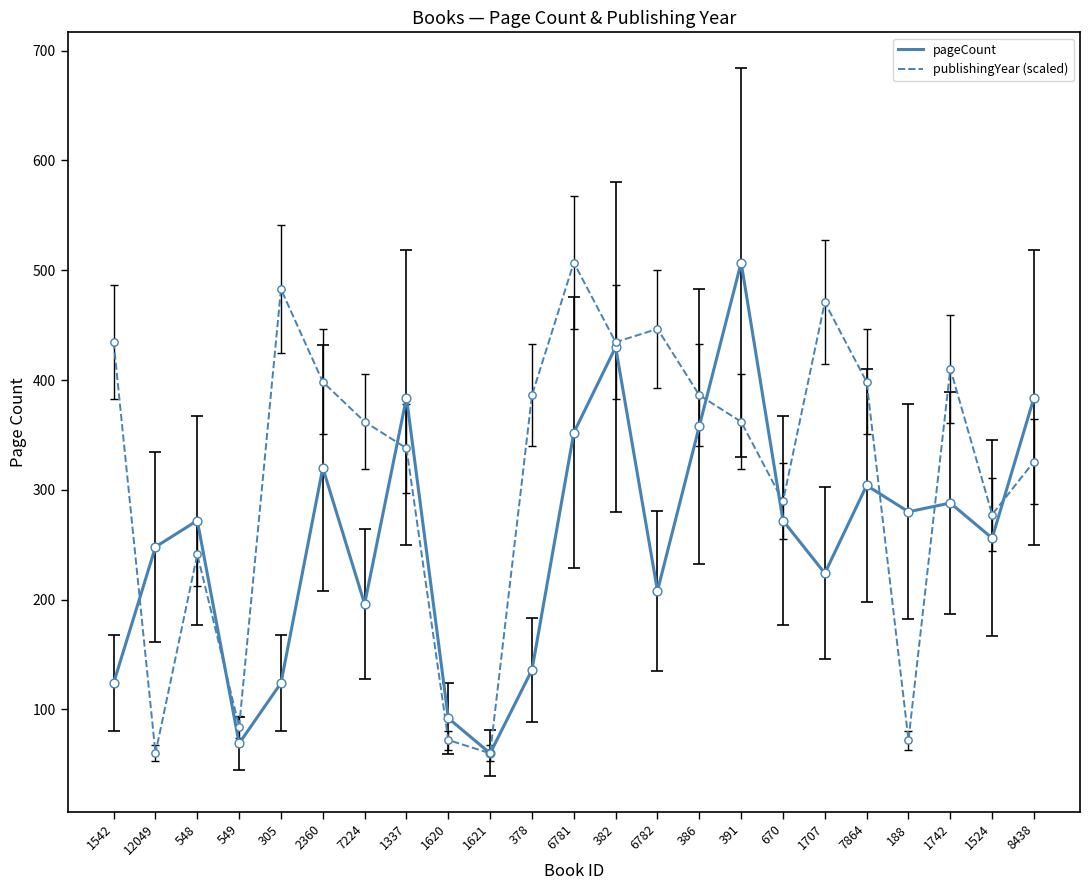

Which series changed the most between 1542 and 12049?

publishingYear (scaled)